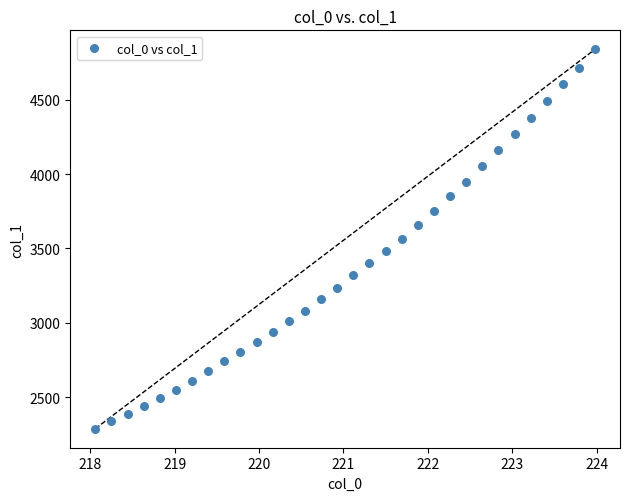

What is the range of X values (max minus min)?

5.9